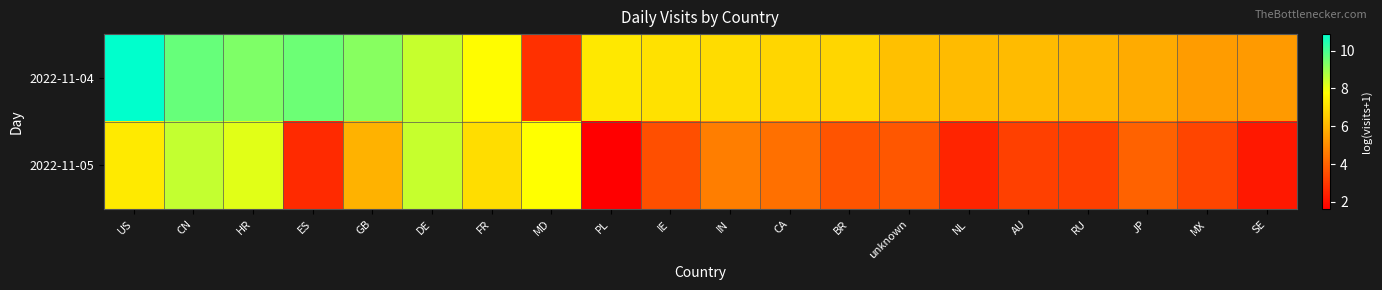

Which has a higher value, GB or IN?

GB